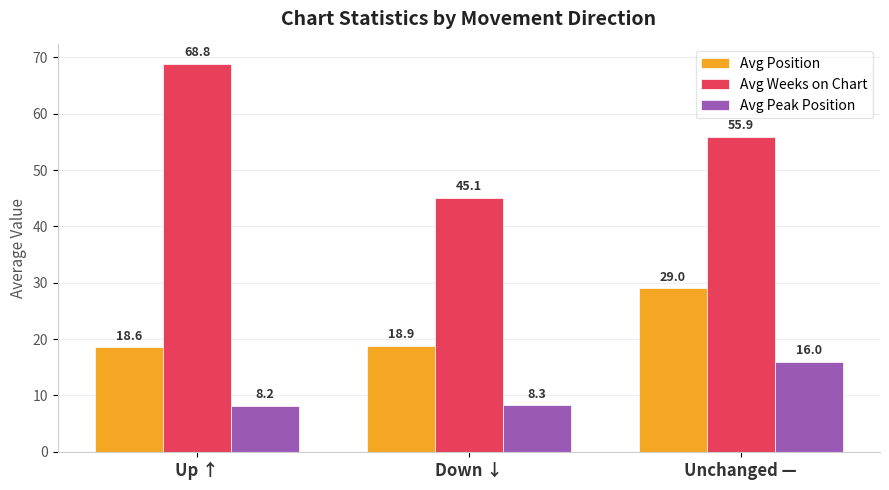

Rank the series by their maximum value, from highest to lowest.

Avg Weeks on Chart, Avg Position, Avg Peak Position